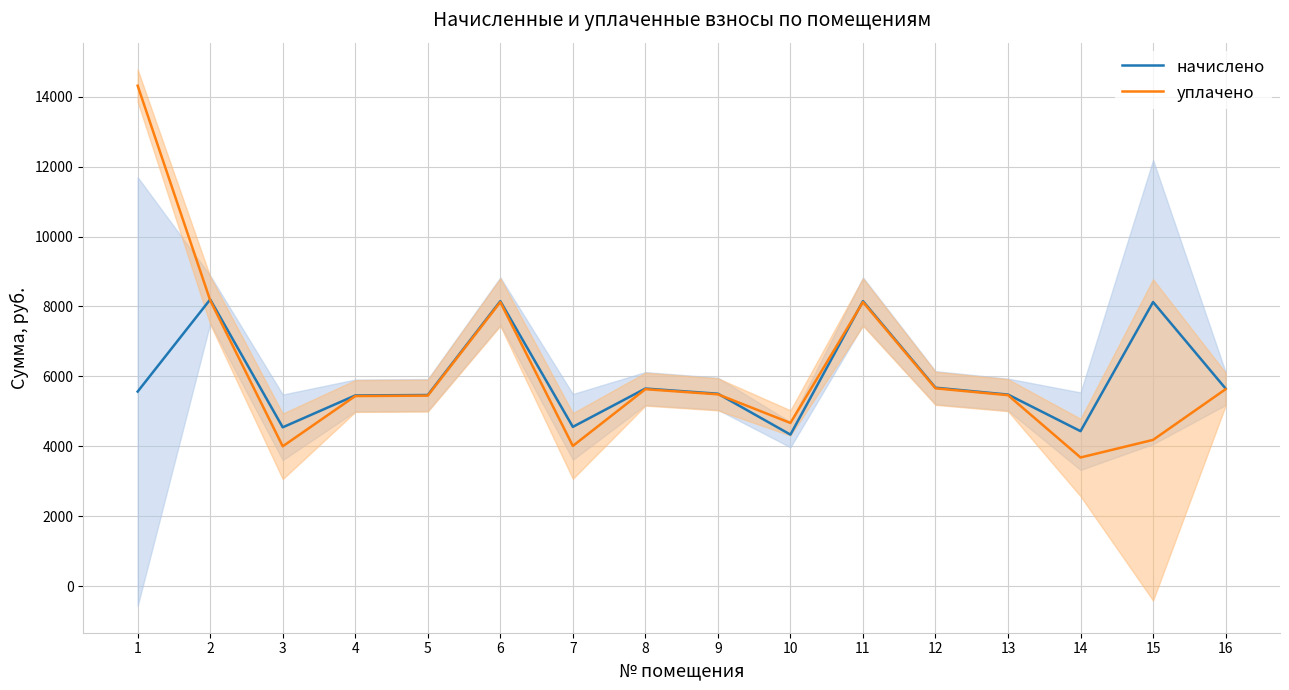

List the series in order of their overall mean, highest first.

уплачено, начислено